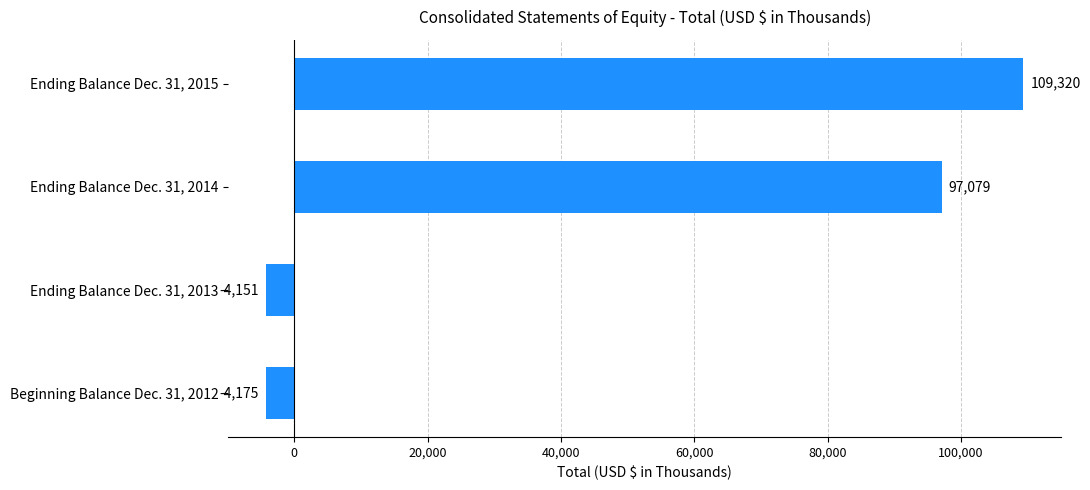

Count the number of data series in this chart.

1